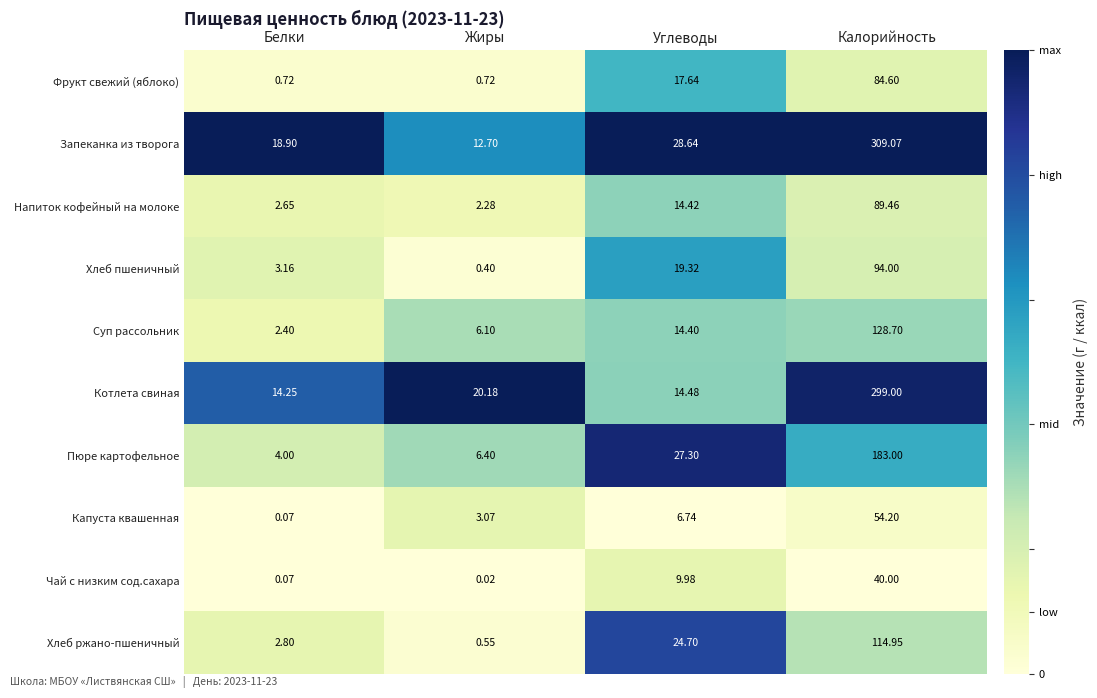

Which series changed the most between Жиры and Углеводы?

Хлеб ржано-пшеничный